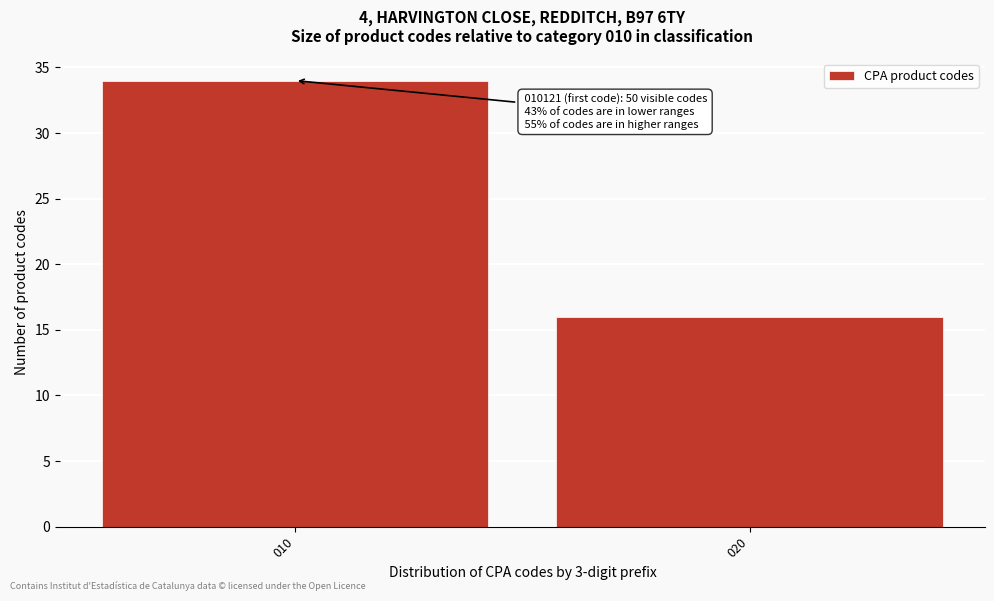

Reading left to right, what are all the values shown in this chart?

34	16